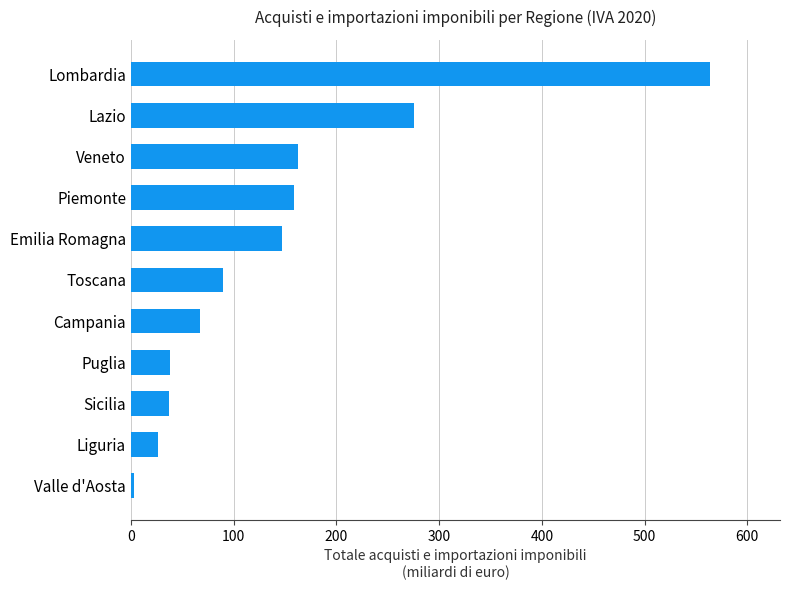

Which has a higher value, Sicilia or Campania?

Campania